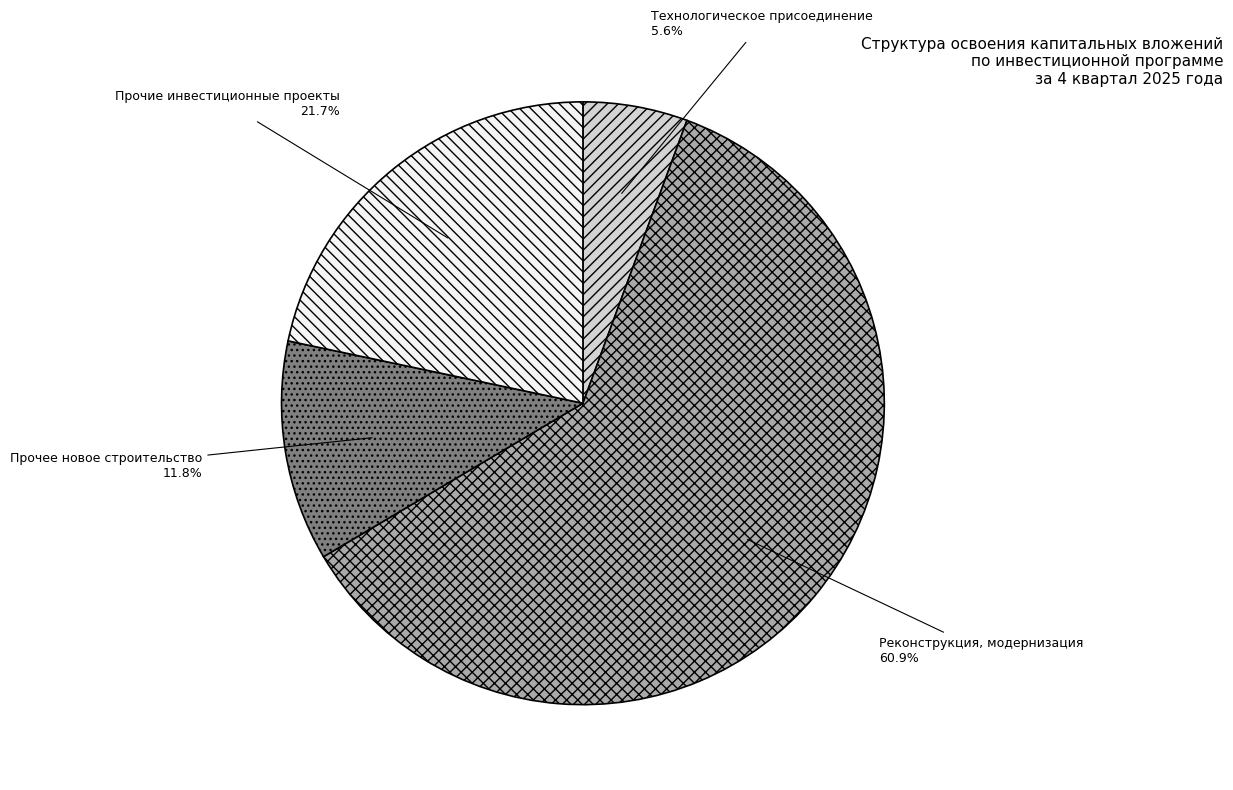

To the nearest percent, what percentage of the pie is Прочие инвестиционные проекты?

22%